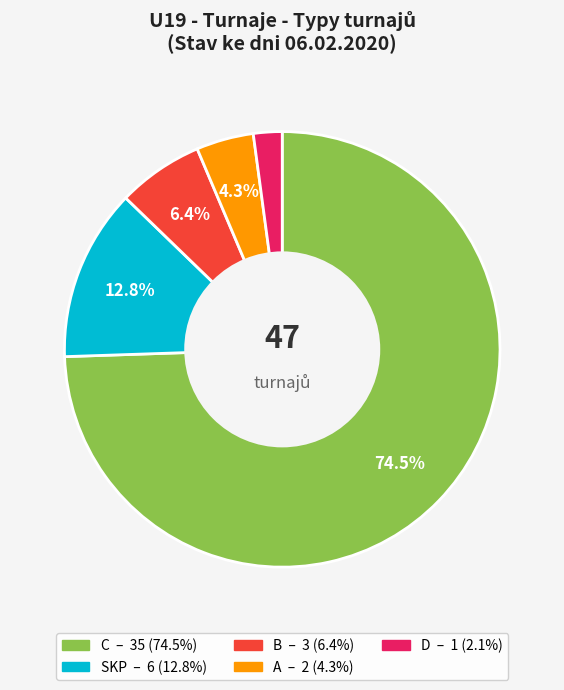

Is there a majority slice in this chart?

Yes